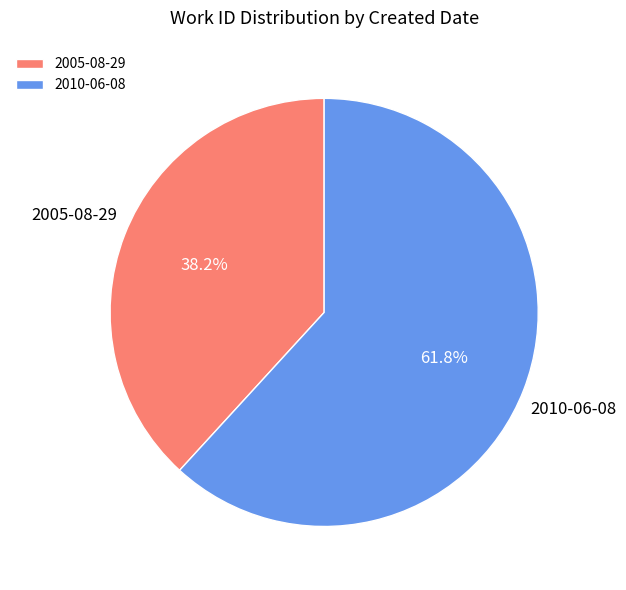

What is the largest slice in the pie chart?

2010-06-08